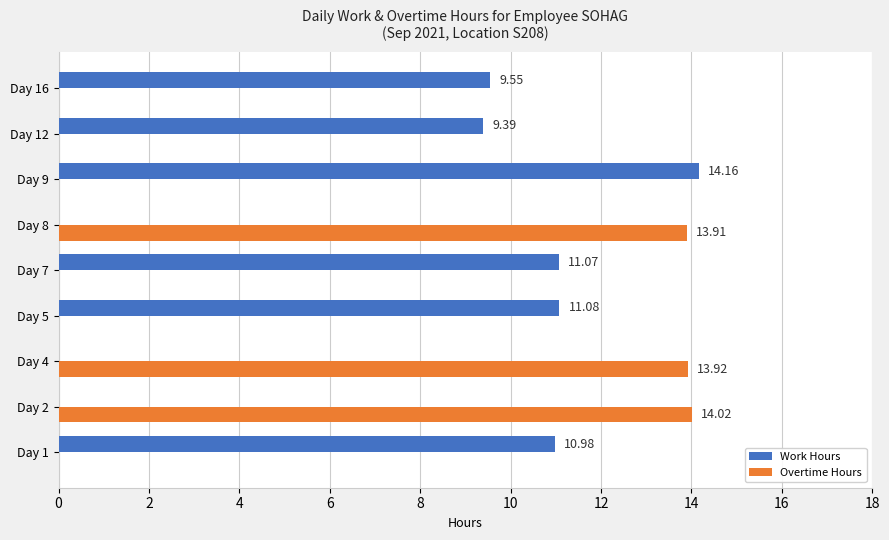

Which series changed the most between Day 2 and Day 8?

Overtime Hours